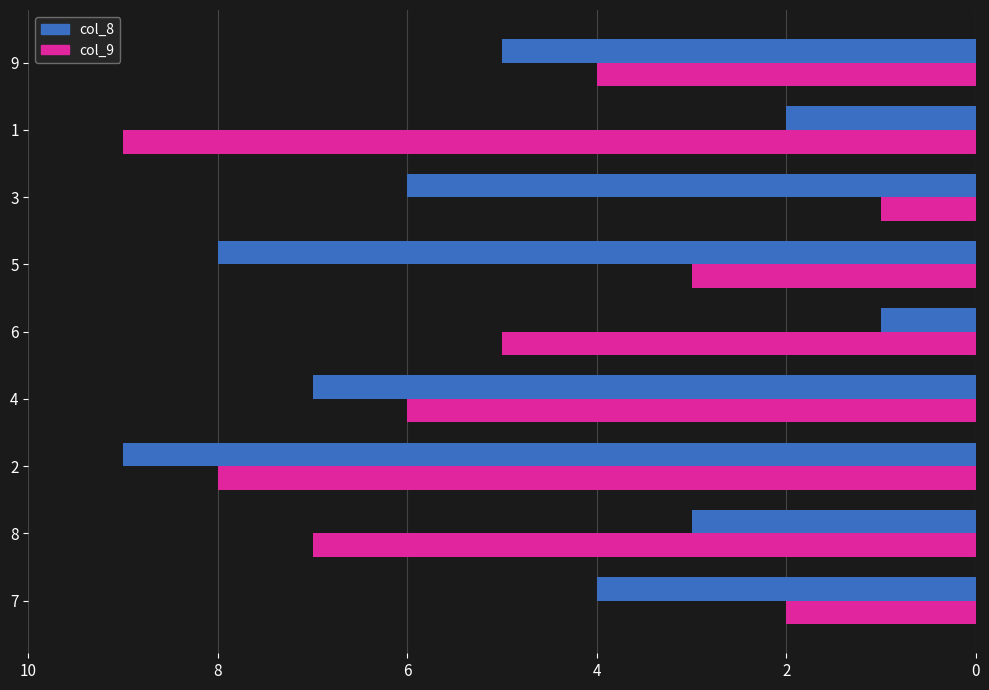

Which series changed the most between 2 and 6?

col_8